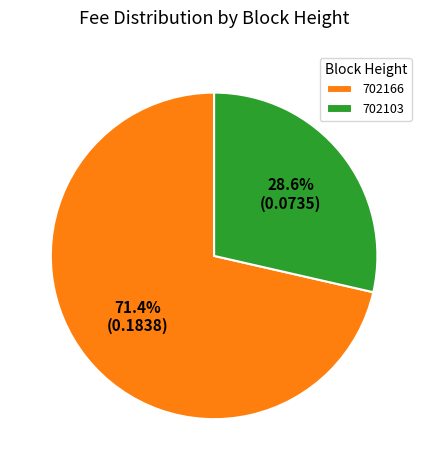

Does 702166 account for over 50% of the chart?

Yes